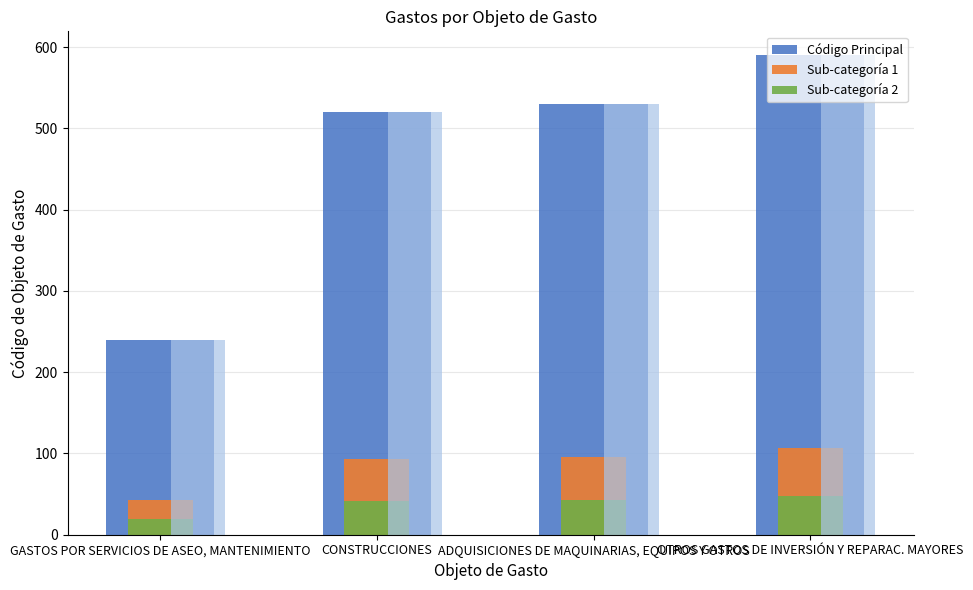

At which label does the data first exceed 530?

OTROS GASTOS DE INVERSIÓN Y REPARAC. MAYORES